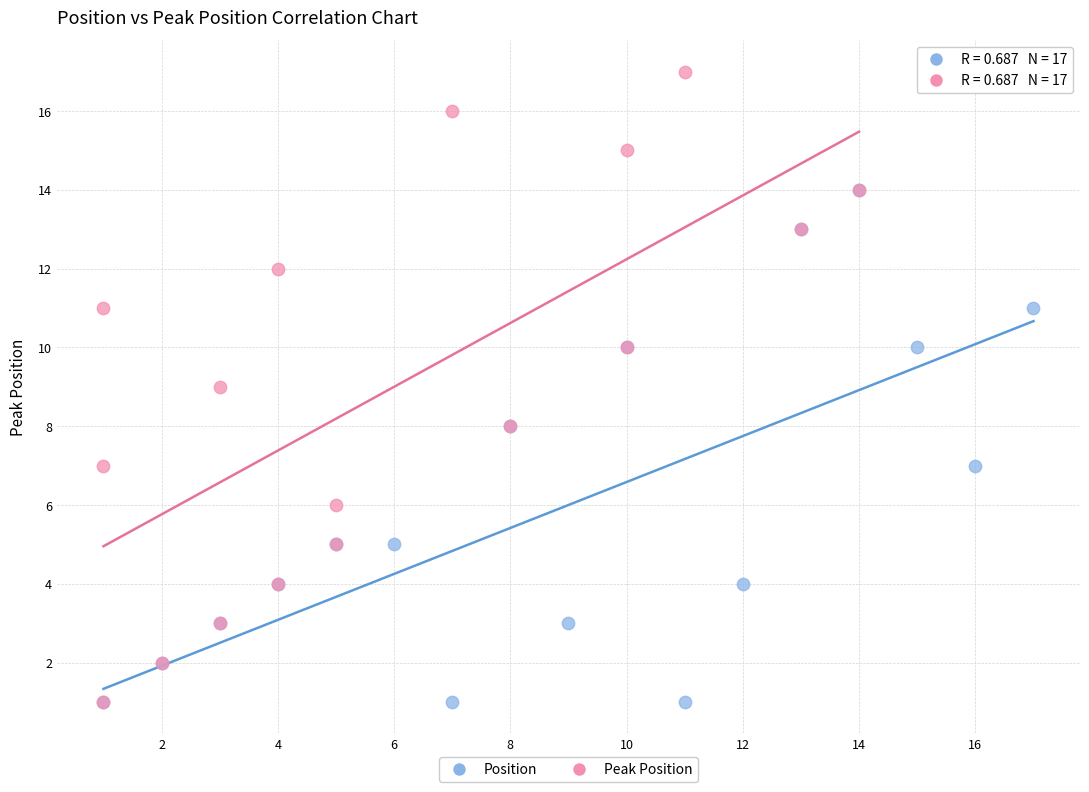

Which series reaches the maximum Y coordinate?

Peak Position